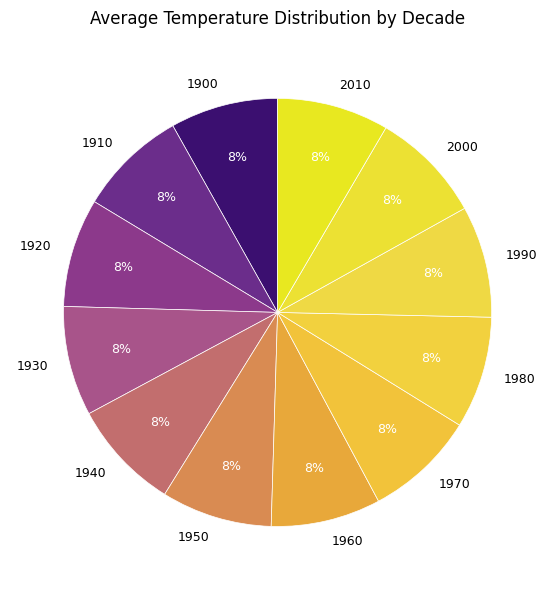

What is the ratio of the value at 1980 to the value at 1930?

1.0